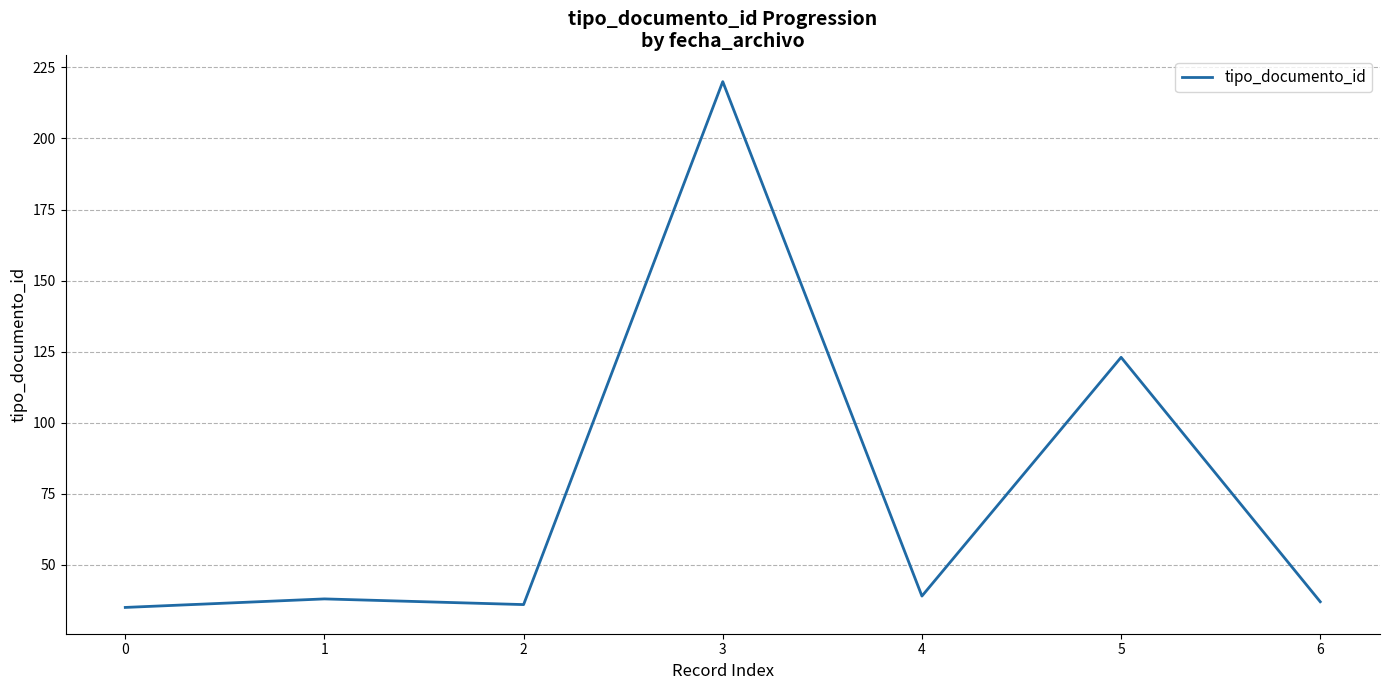

Which label corresponds to the largest value in the chart?

3